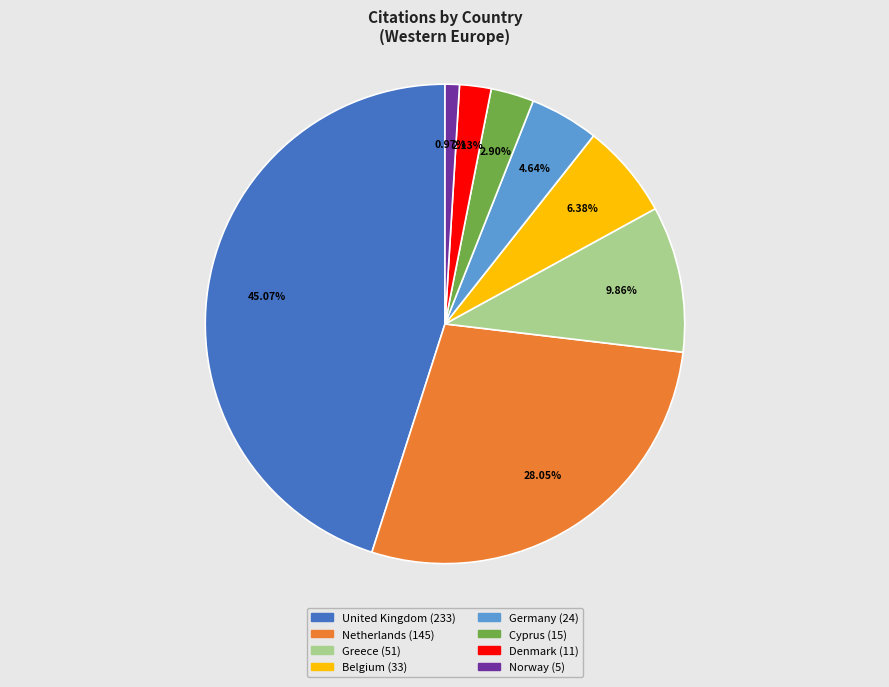

How many segments does this pie chart have?

8